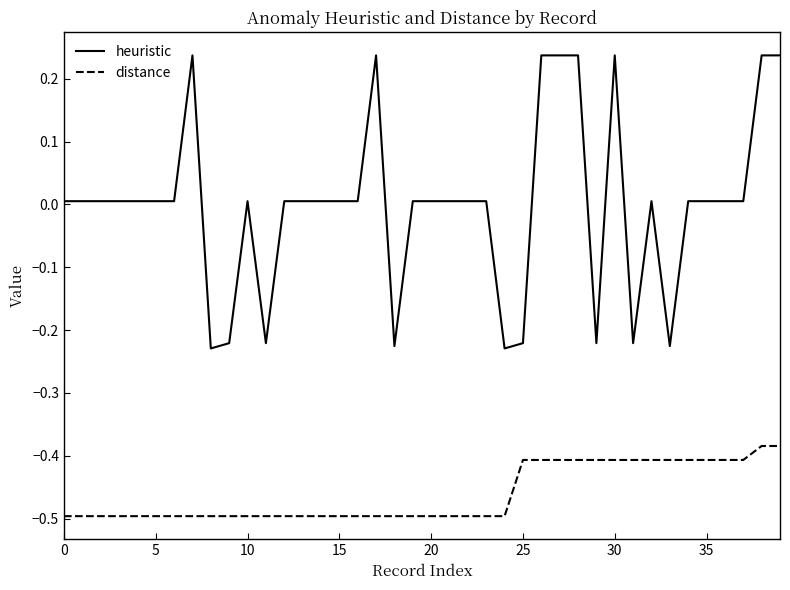

List the series in order of their overall mean, highest first.

heuristic, distance